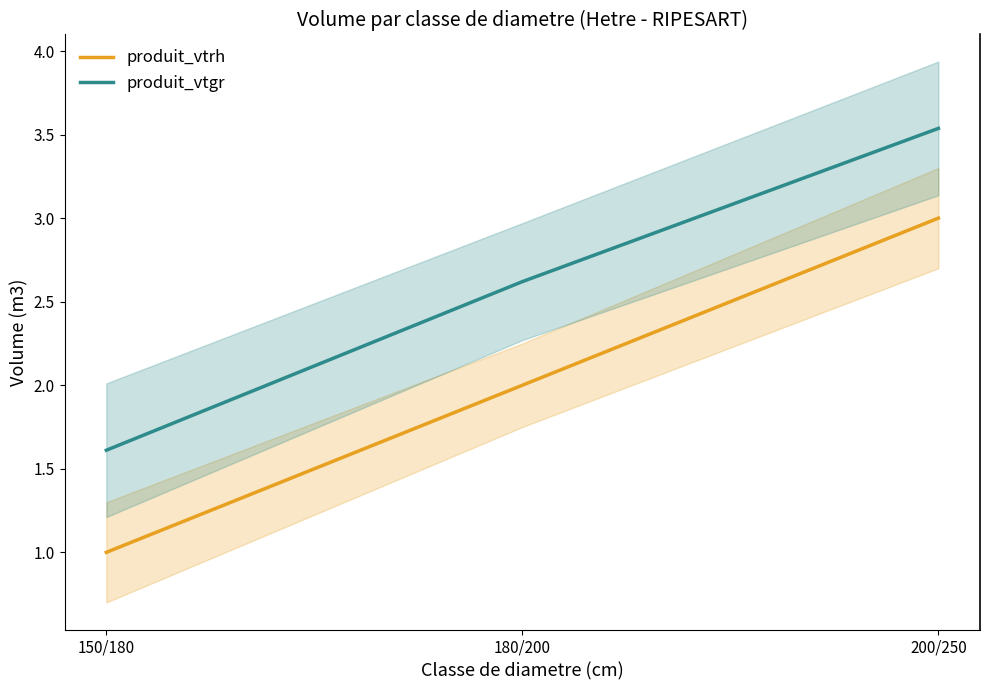

How many series are shown in this chart?

2